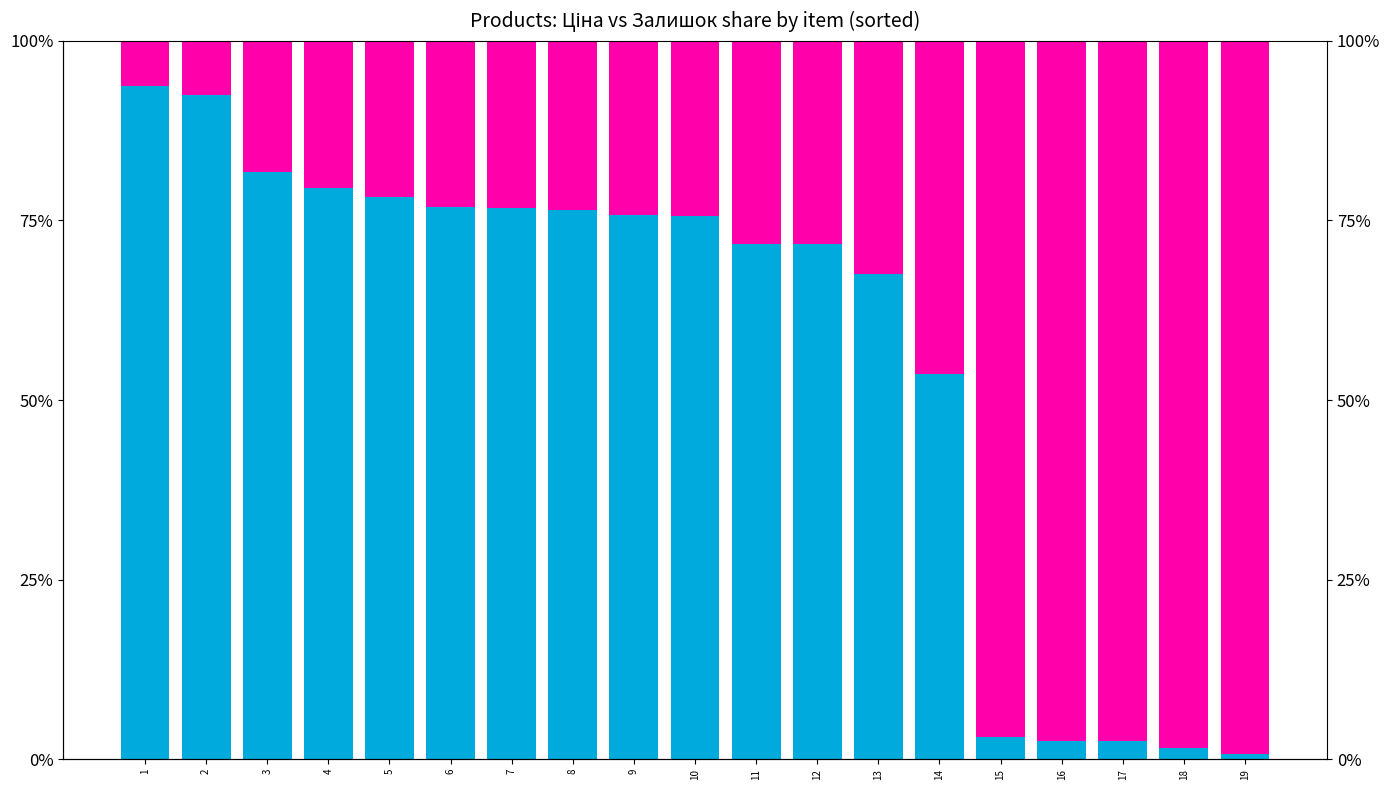

Read the Ціна value at 2.

7.6